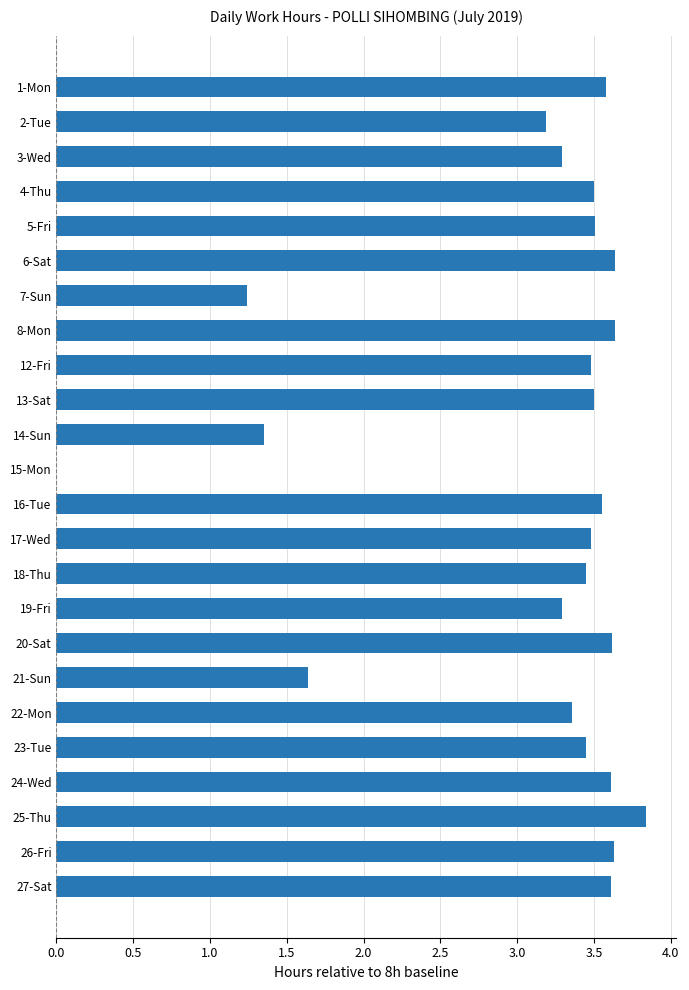

What is the ratio of the value at 14-Sun to the value at 6-Sat?

0.4